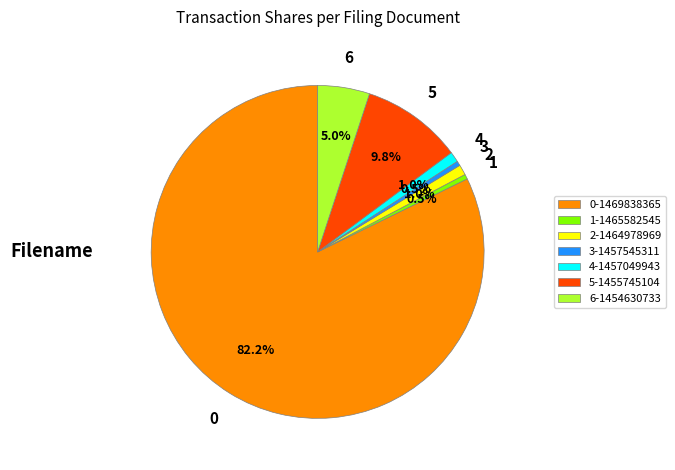

Which has a higher value, 1-1465582545 or 6-1454630733?

6-1454630733